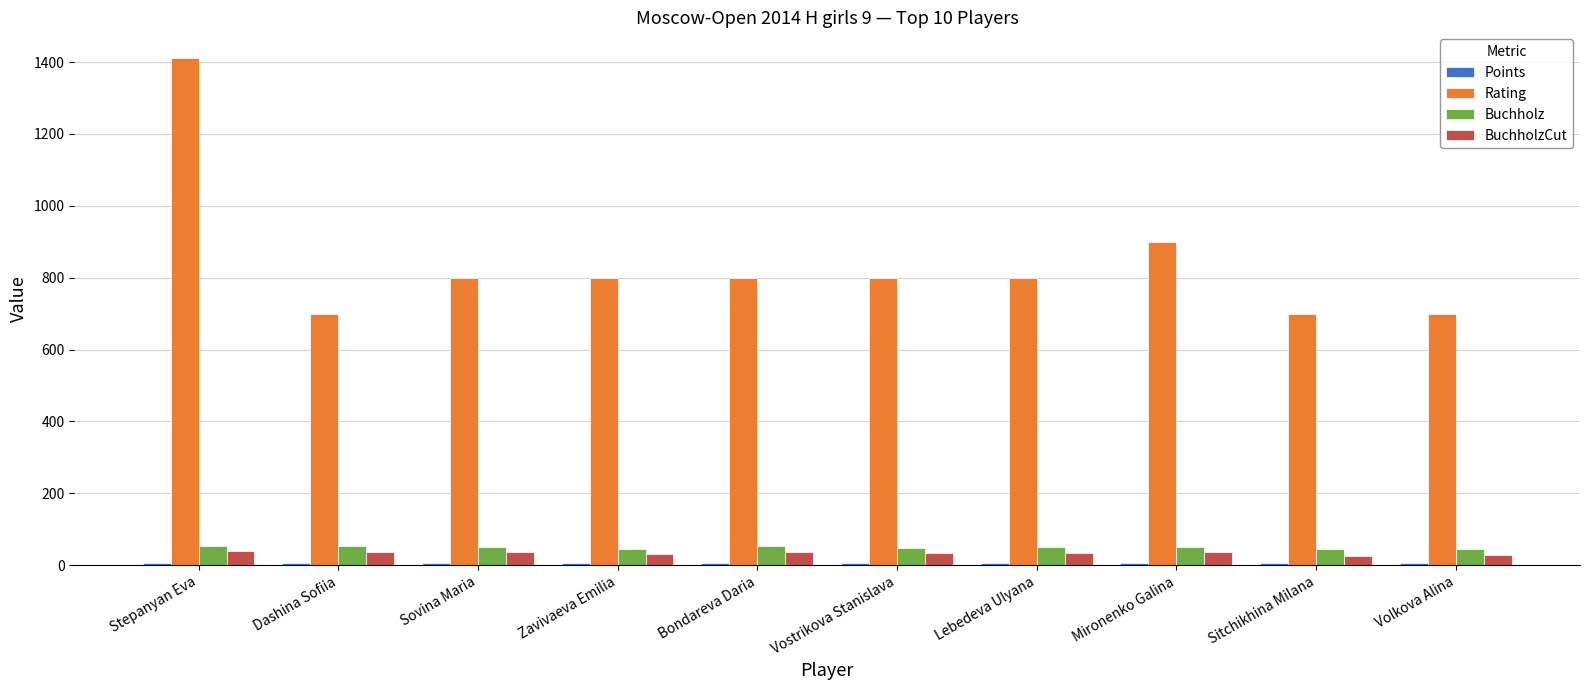

What is the sum of all Buchholz values?

496.5